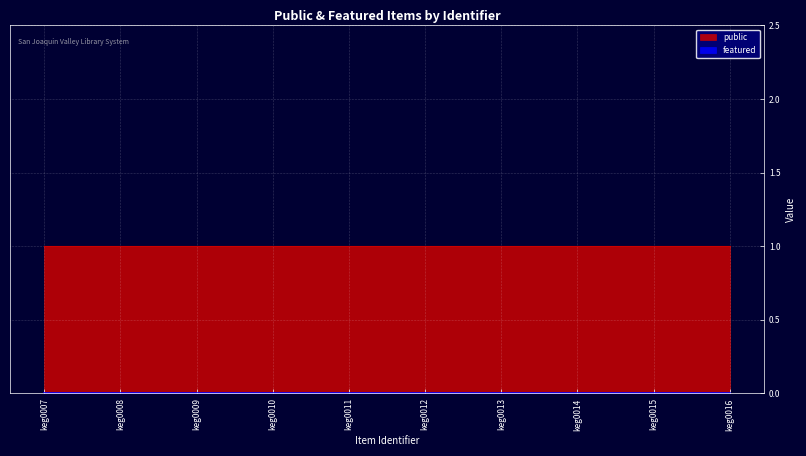

Rank the categories by featured value from lowest to highest.

keg0007, keg0008, keg0009, keg0010, keg0011, keg0012, keg0013, keg0014, keg0015, keg0016